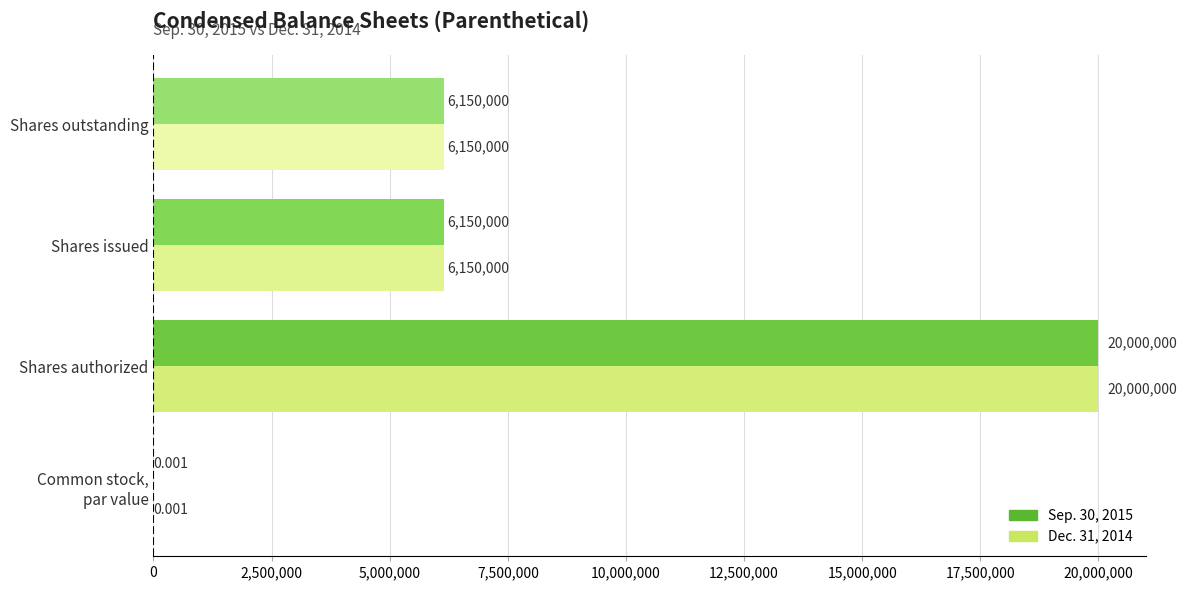

At which category is the sum across all series the highest?

Shares authorized